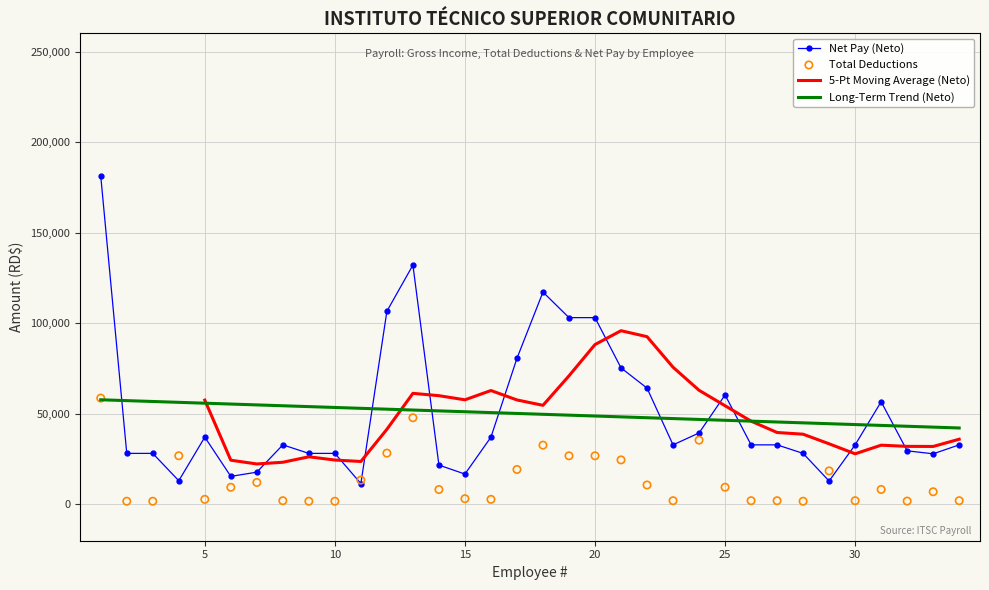

At how many categories does at least one series exceed 60474?

12